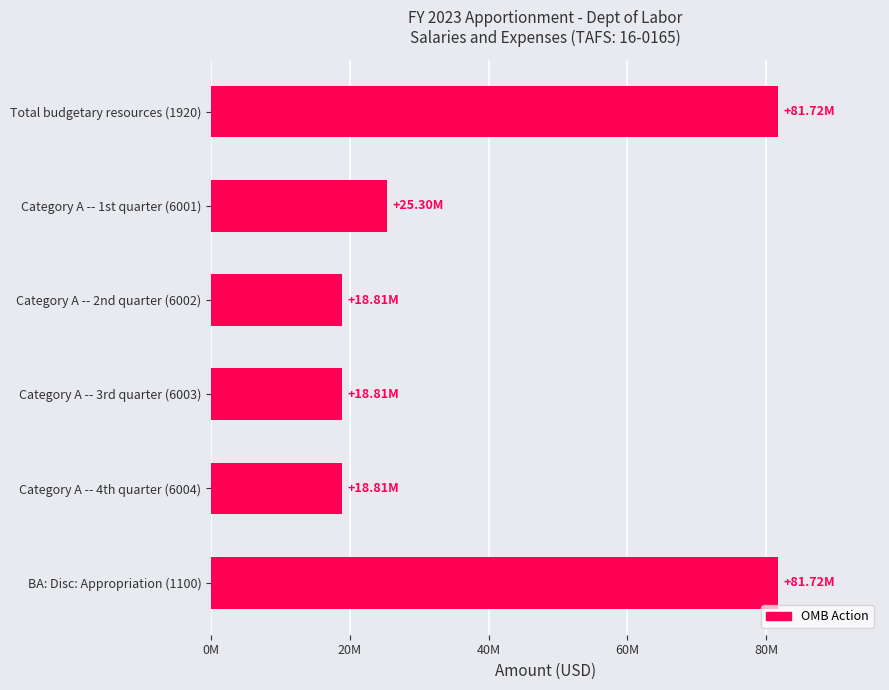

Are the bars horizontal?

Yes